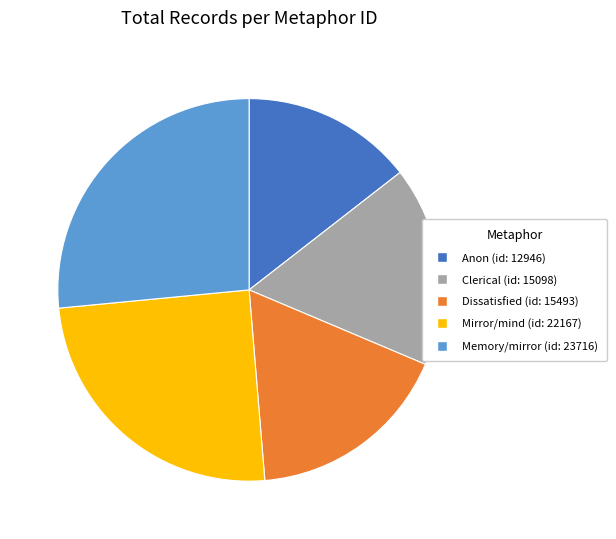

Between Memory/mirror (id: 23716) and Dissatisfied (id: 15493), which is larger?

Memory/mirror (id: 23716)